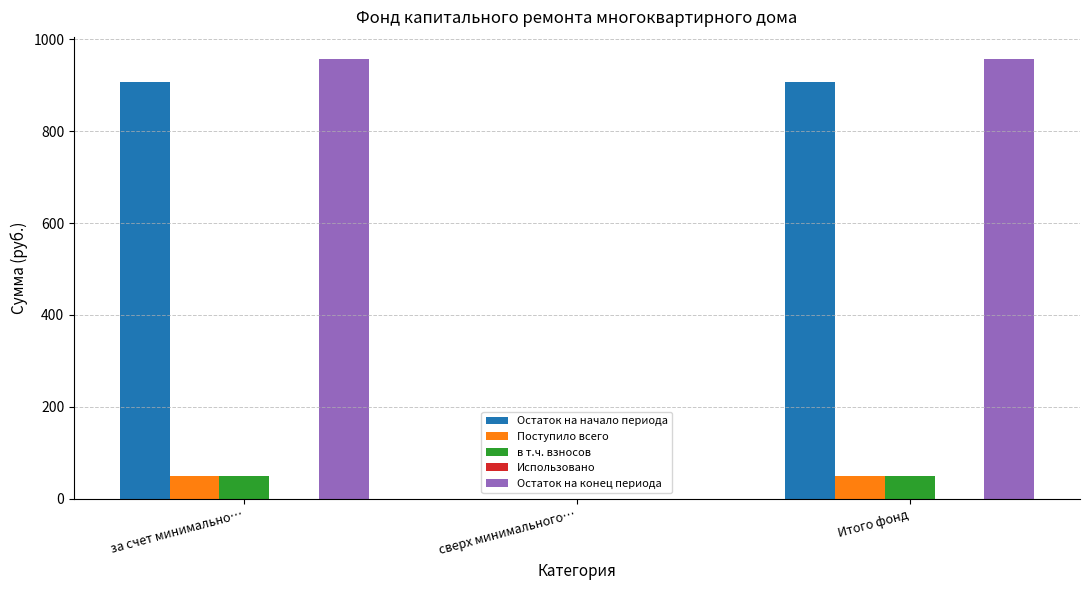

Read the Поступило всего value at за счет минимально….

49.4